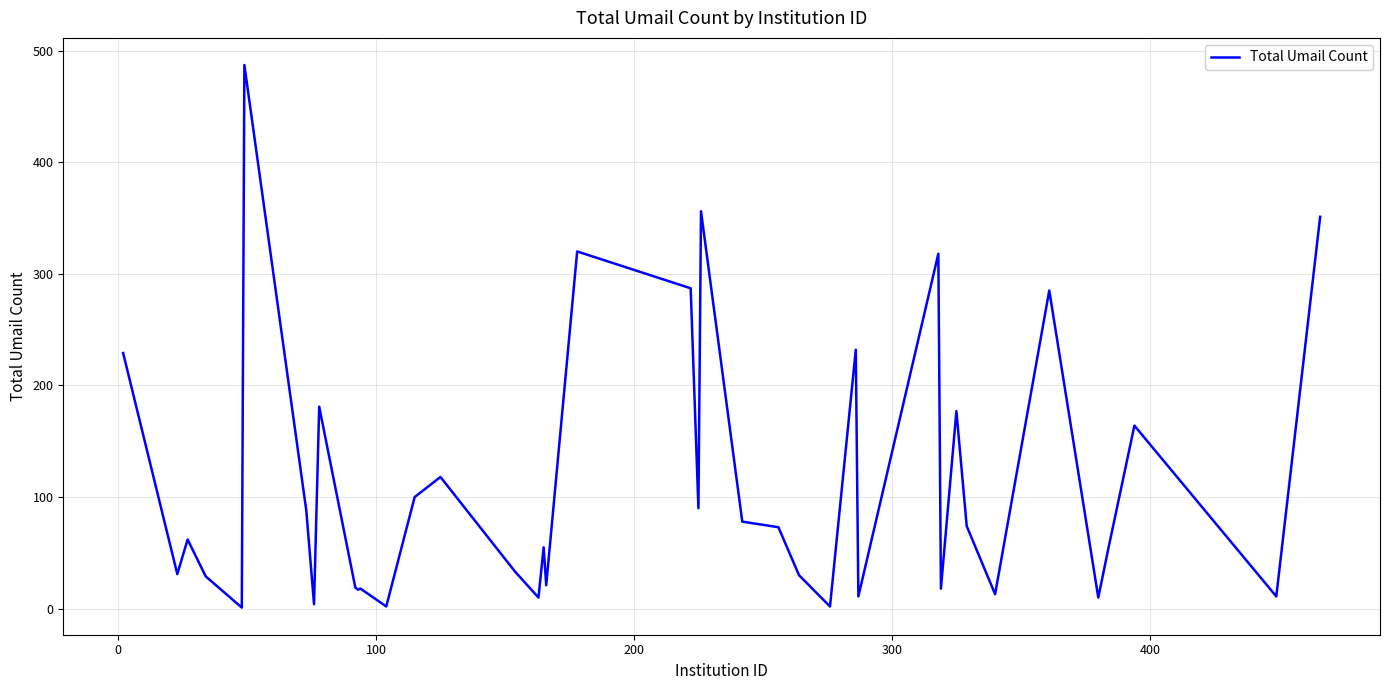

What is the average value?

112